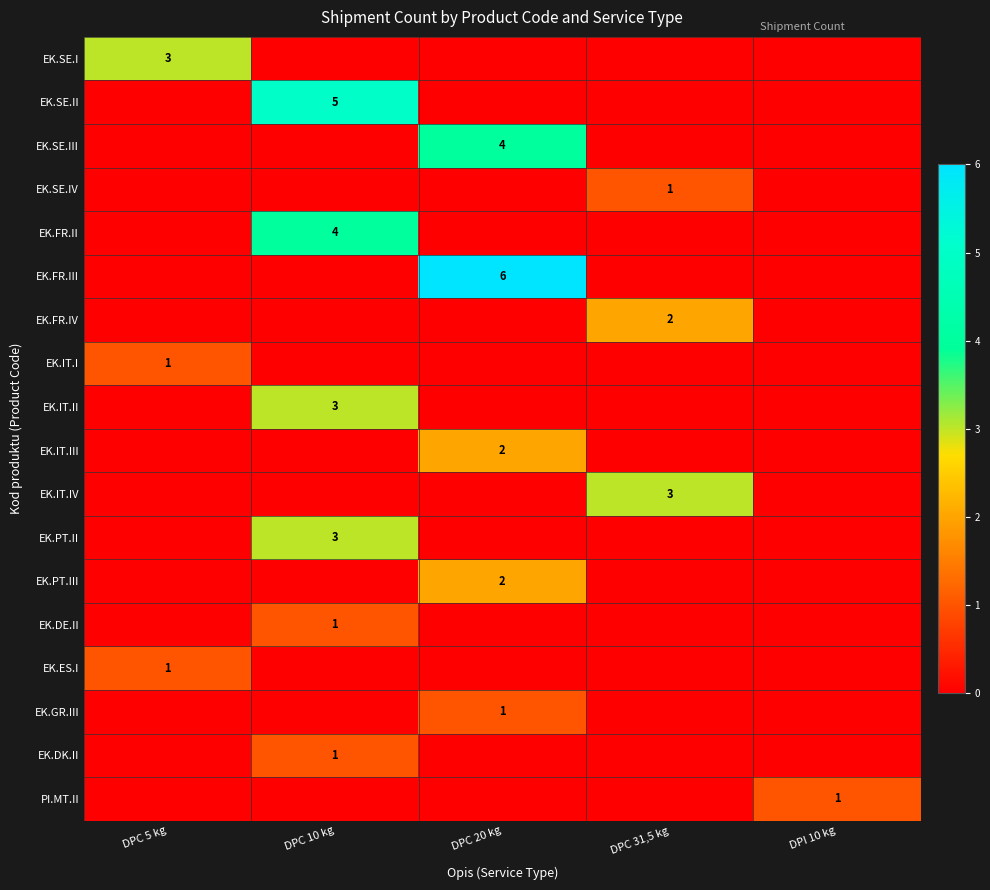

Is it true that EK.SE.II equals 9 at DPC 10 kg?

False